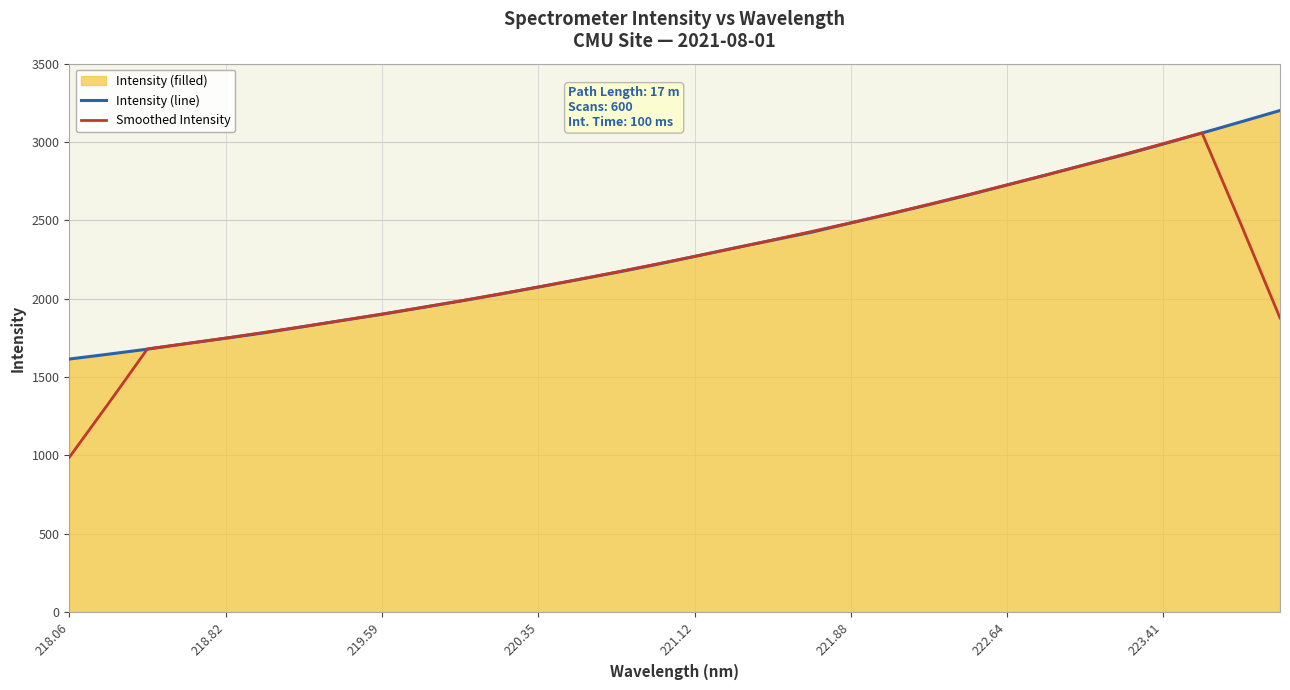

Which label corresponds to the smallest value in the chart?

218.06